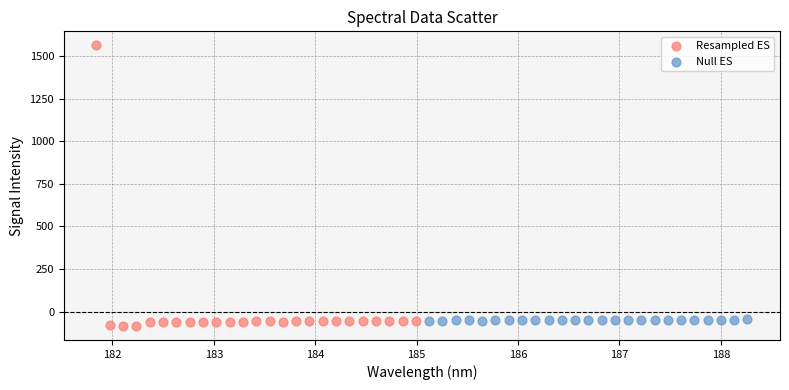

Which series has the largest Y range (max minus min)?

Resampled ES